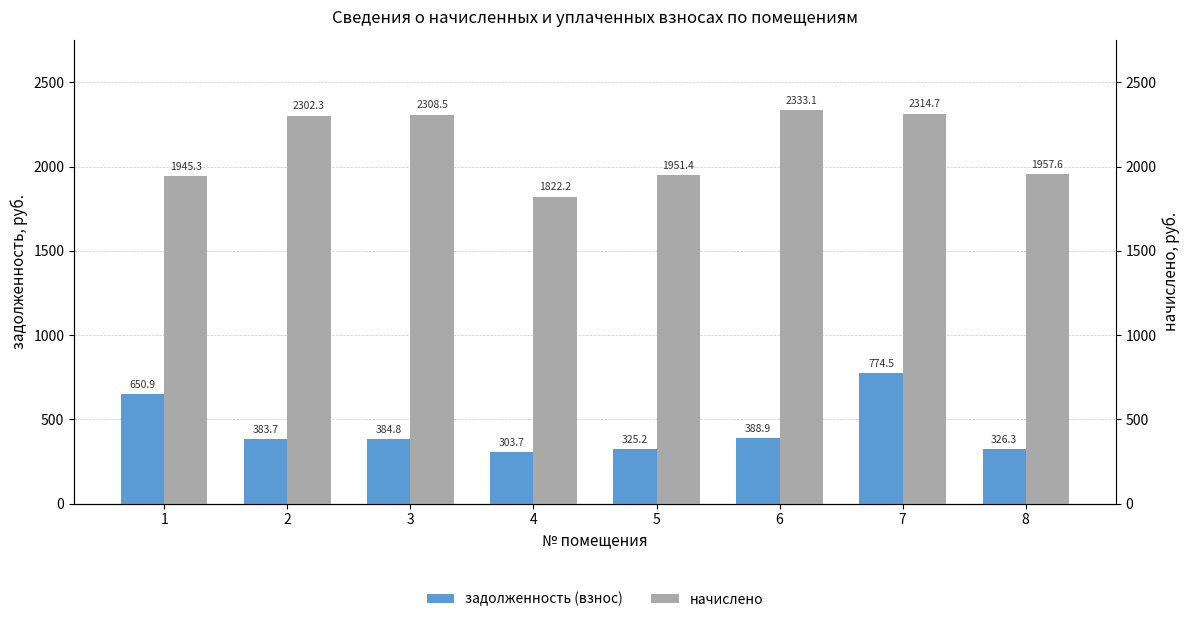

True or false: начислено has a value of 436.3 at 1.

False